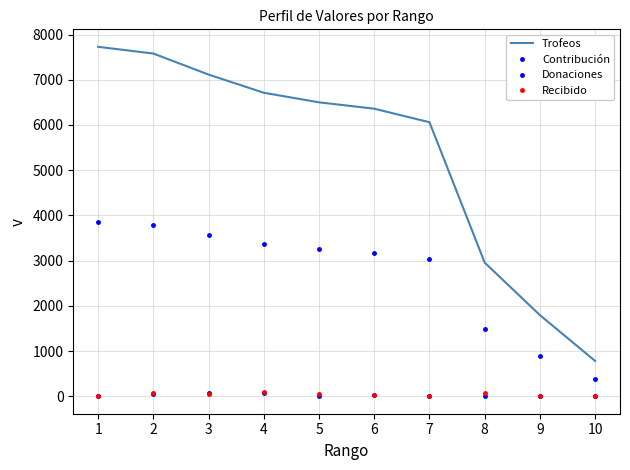

Which series has the largest total across all categories?

Trofeos